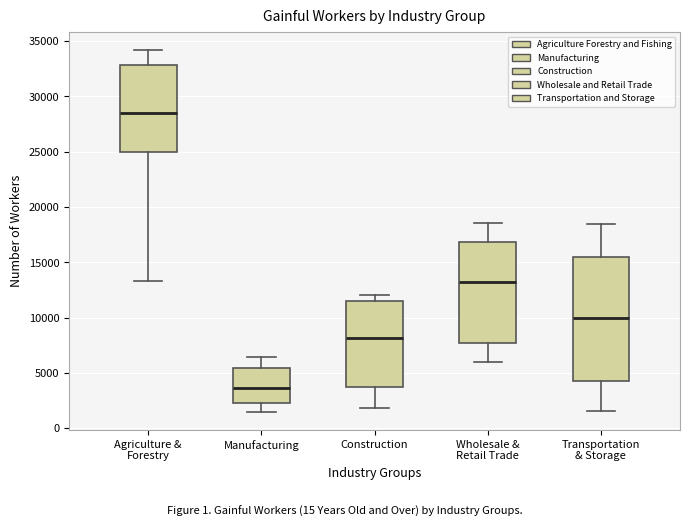

Reading left to right, read every box against the y-axis: the position of its median line, the range the box covers, and the ends of its whiskers. The values are not printed on the chart, so give them approximately, as read against the axis.

Agriculture & Forestry: median 28500, box 25000 to 33000, whiskers 13500 to 34000
Manufacturing: median 3500, box 2500 to 5500, whiskers 1500 to 6500
Construction: median 8000, box 3500 to 11500, whiskers 2000 to 12000
Wholesale & Retail Trade: median 13000, box 7500 to 17000, whiskers 6000 to 18500
Transportation & Storage: median 10000, box 4500 to 15500, whiskers 1500 to 18500